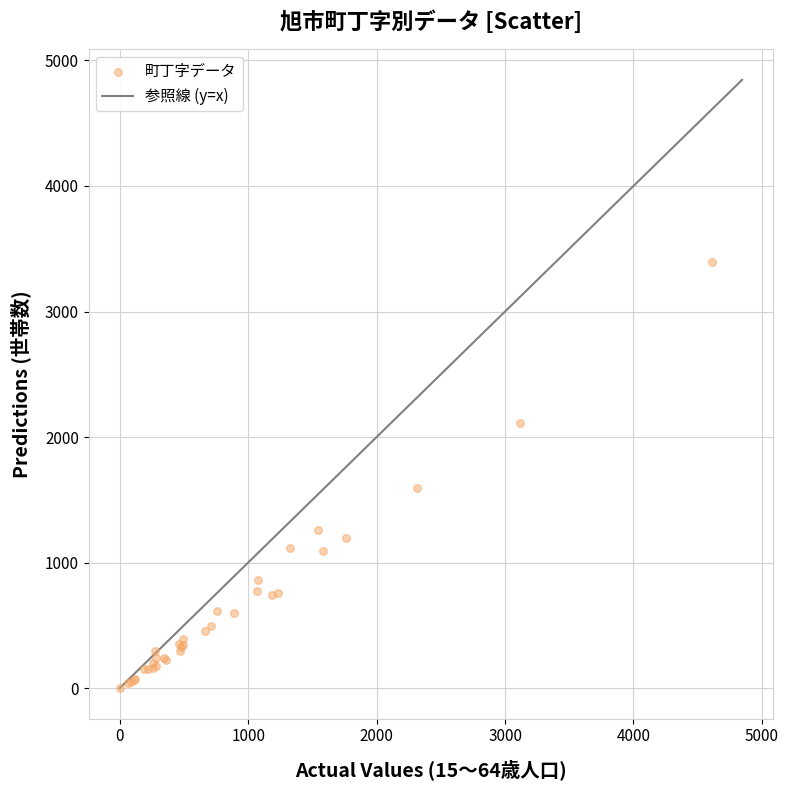

What Y value in the scatter plot is closest to 1697?

1595